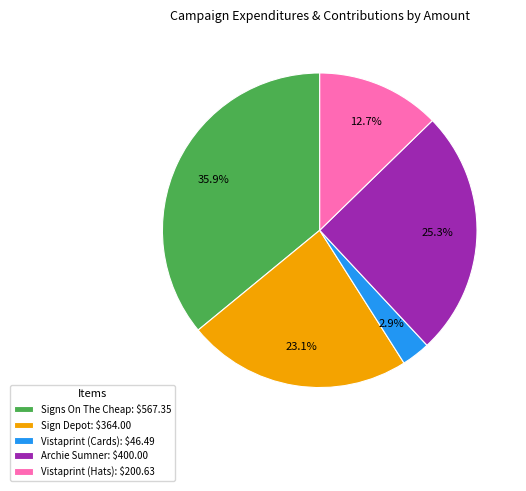

What percentage is NOT represented by Signs On The Cheap: $567.35?

64.1%